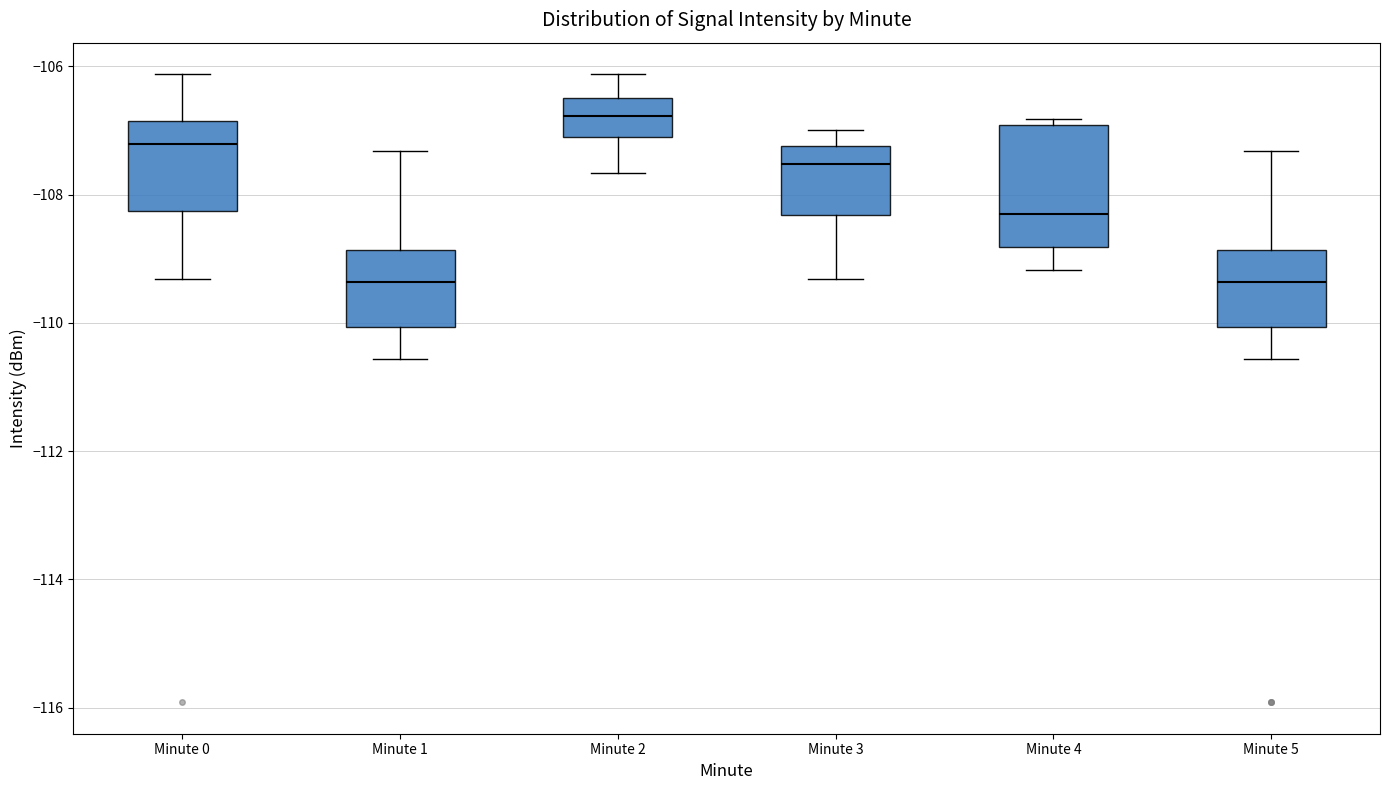

Reading left to right, read every box against the y-axis: the position of its median line, the range the box covers, and the ends of its whiskers. The values are not printed on the chart, so give them approximately, as read against the axis.

Minute 0: median -107.2, box -108.2 to -106.8, whiskers -109.4 to -106.2
Minute 1: median -109.4, box -110.0 to -108.8, whiskers -110.6 to -107.4
Minute 2: median -106.8, box -107.2 to -106.4, whiskers -107.6 to -106.2
Minute 3: median -107.6, box -108.4 to -107.2, whiskers -109.4 to -107.0
Minute 4: median -108.2, box -108.8 to -107.0, whiskers -109.2 to -106.8
Minute 5: median -109.4, box -110.0 to -108.8, whiskers -110.6 to -107.4